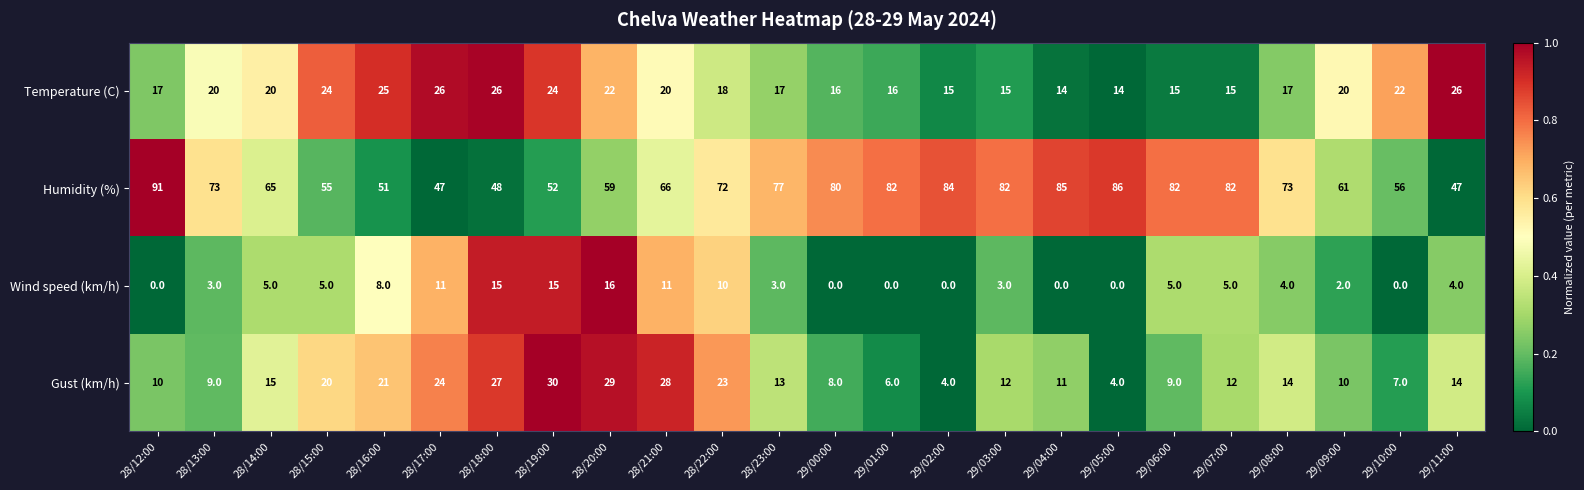

Is it true that Temperature (C) equals 35 at 28/20:00?

False